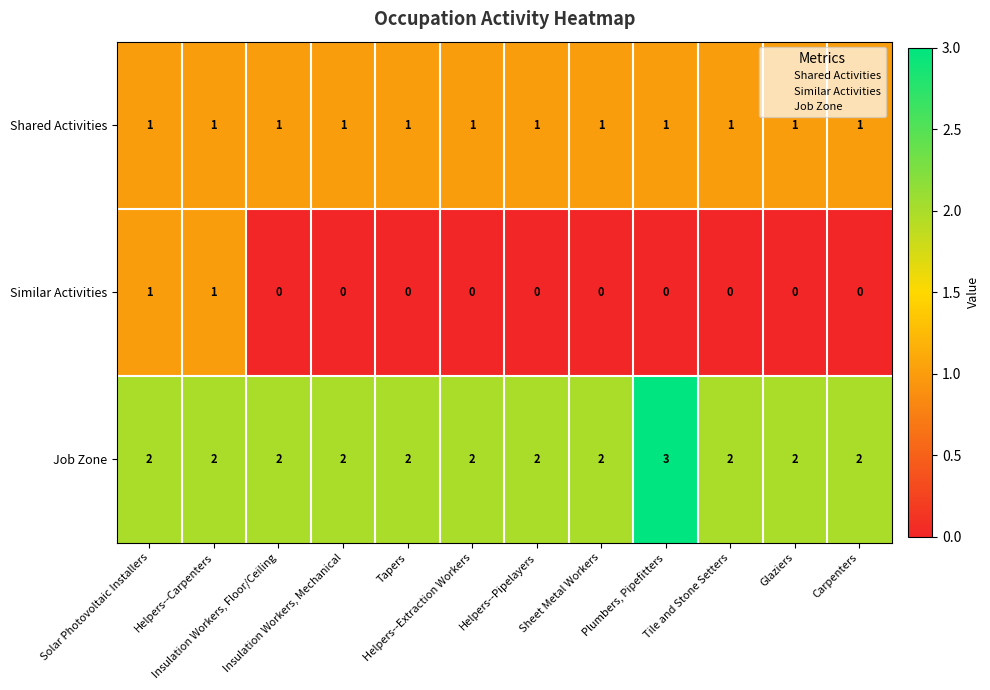

Which series has the largest total across all categories?

Job Zone